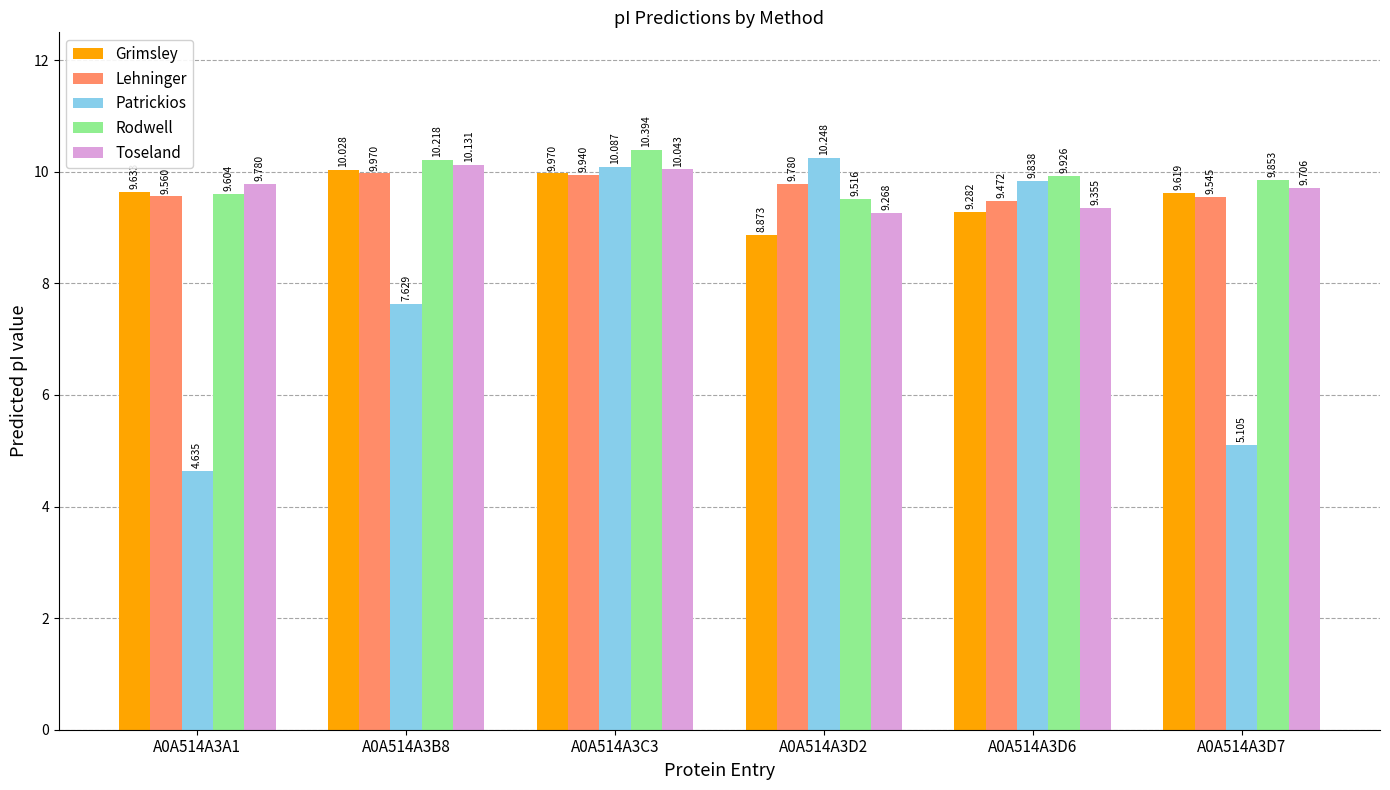

What is the label of the 2nd bar from the left?

A0A514A3B8